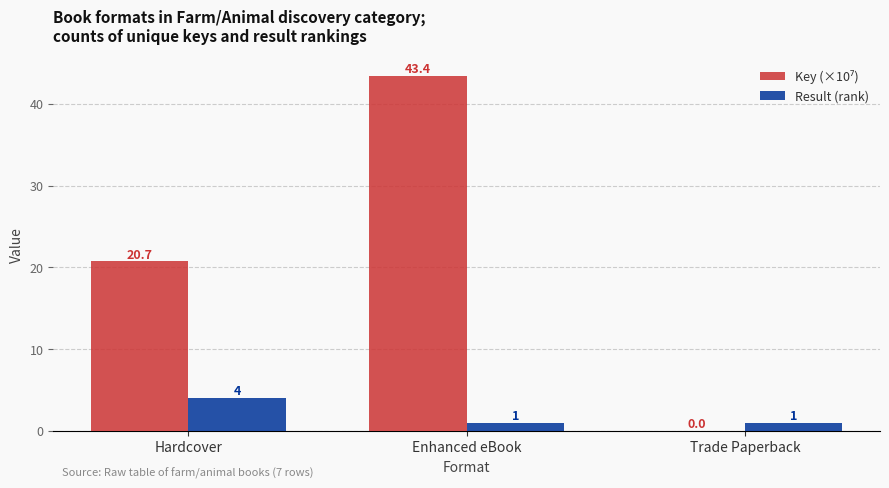

How many data points does each series have?

3